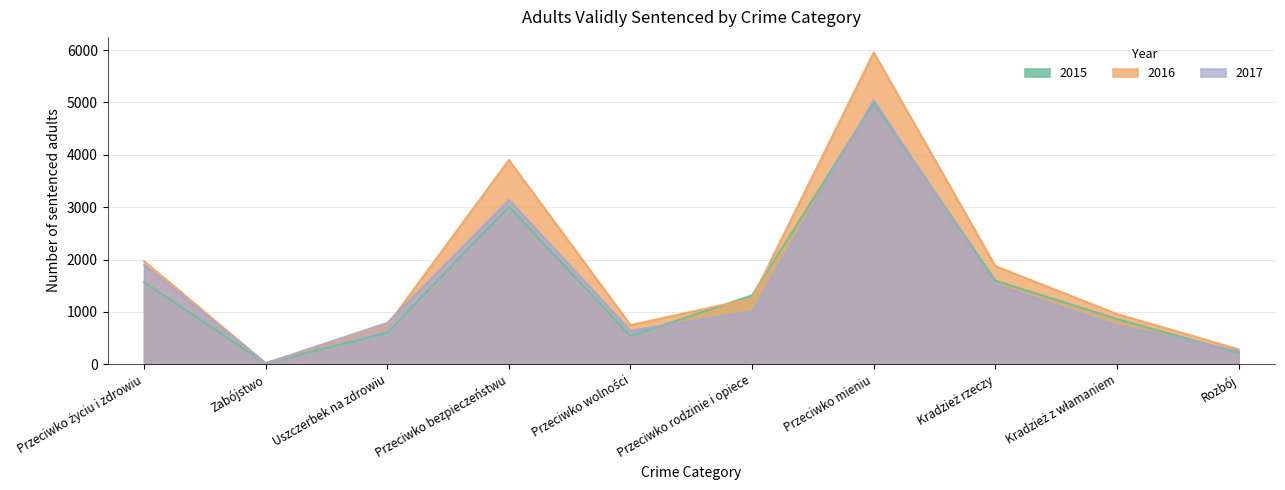

Does the chart display data point markers on the line(s)?

No